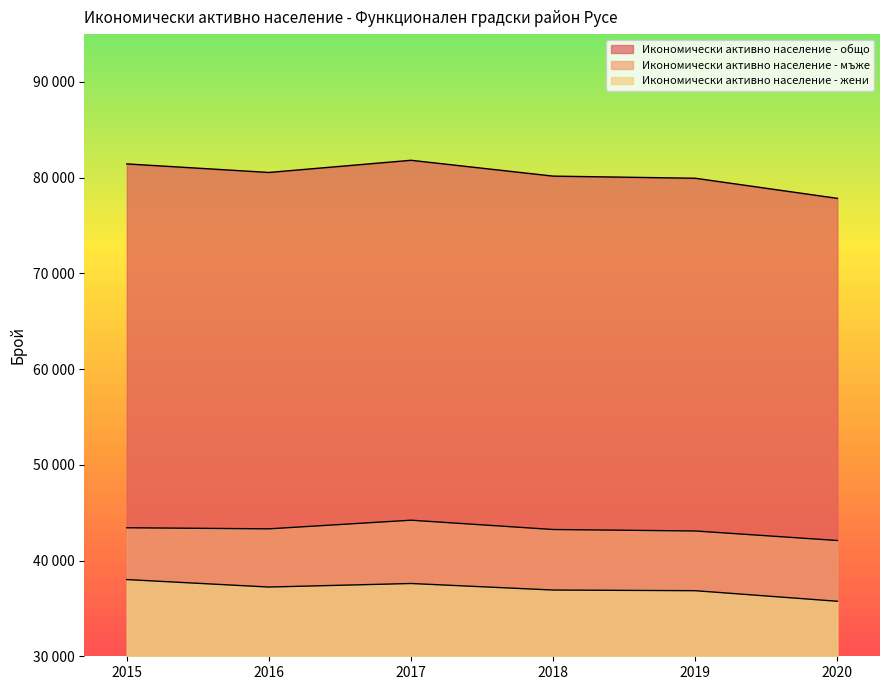

Where is the first local minimum for Икономически активно население - мъже?

2016